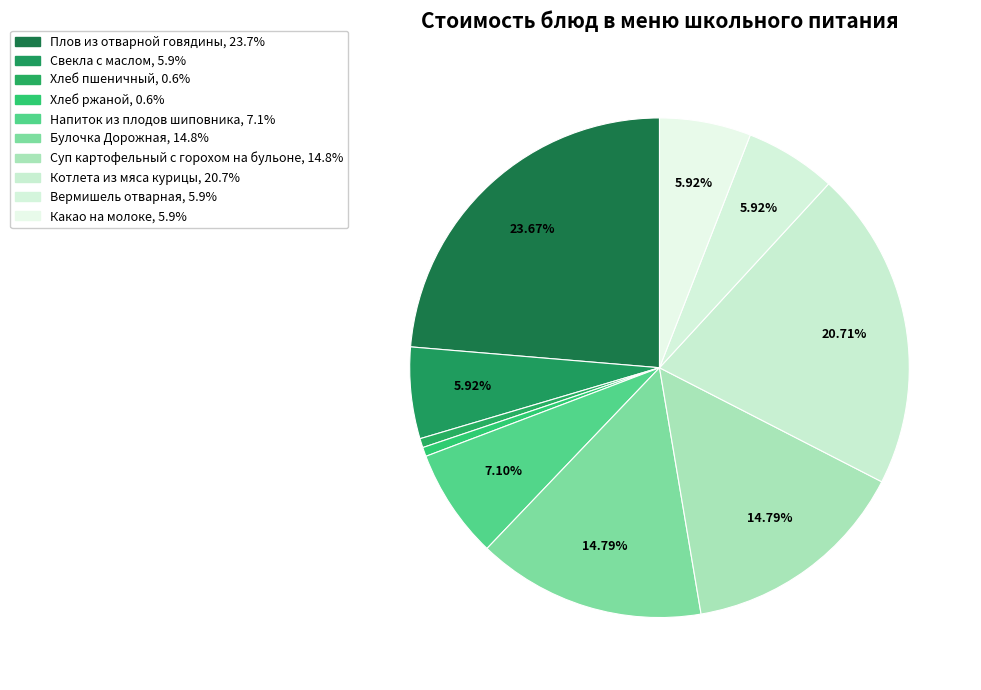

The Напиток из плодов шиповника slice represents 7% of the pie. True or false?

True